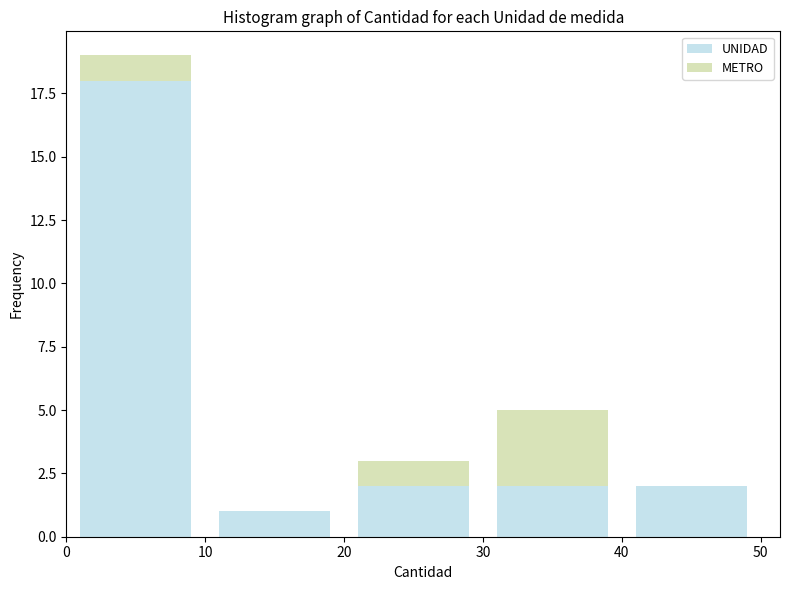

What is the total height of the stacked bar covering 20 to 30 on the x-axis? The values are not printed on the chart, so give them approximately, as read against the axis.

3